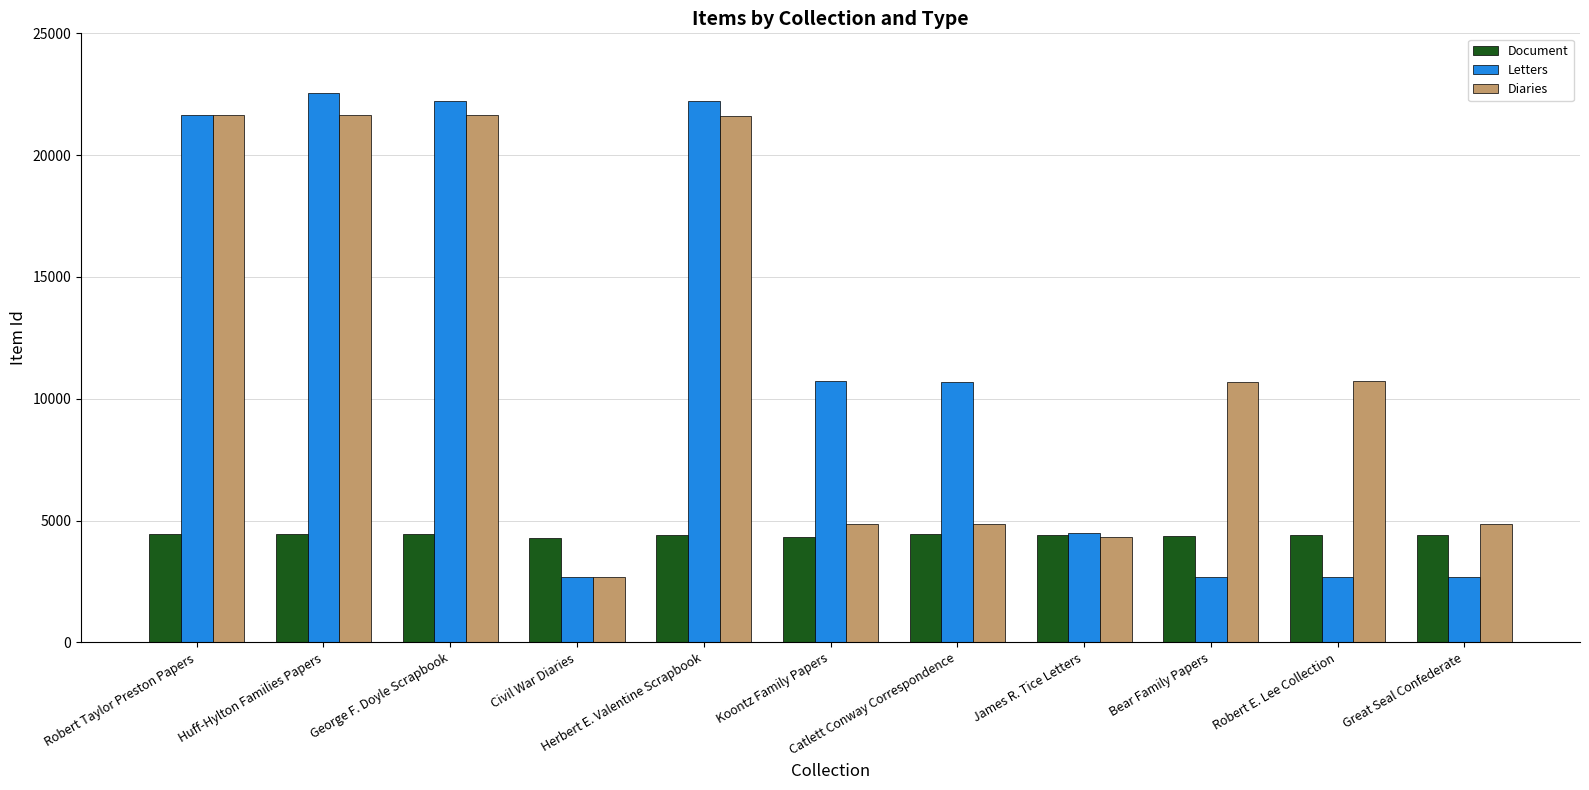

Does the chart contain any negative values?

No